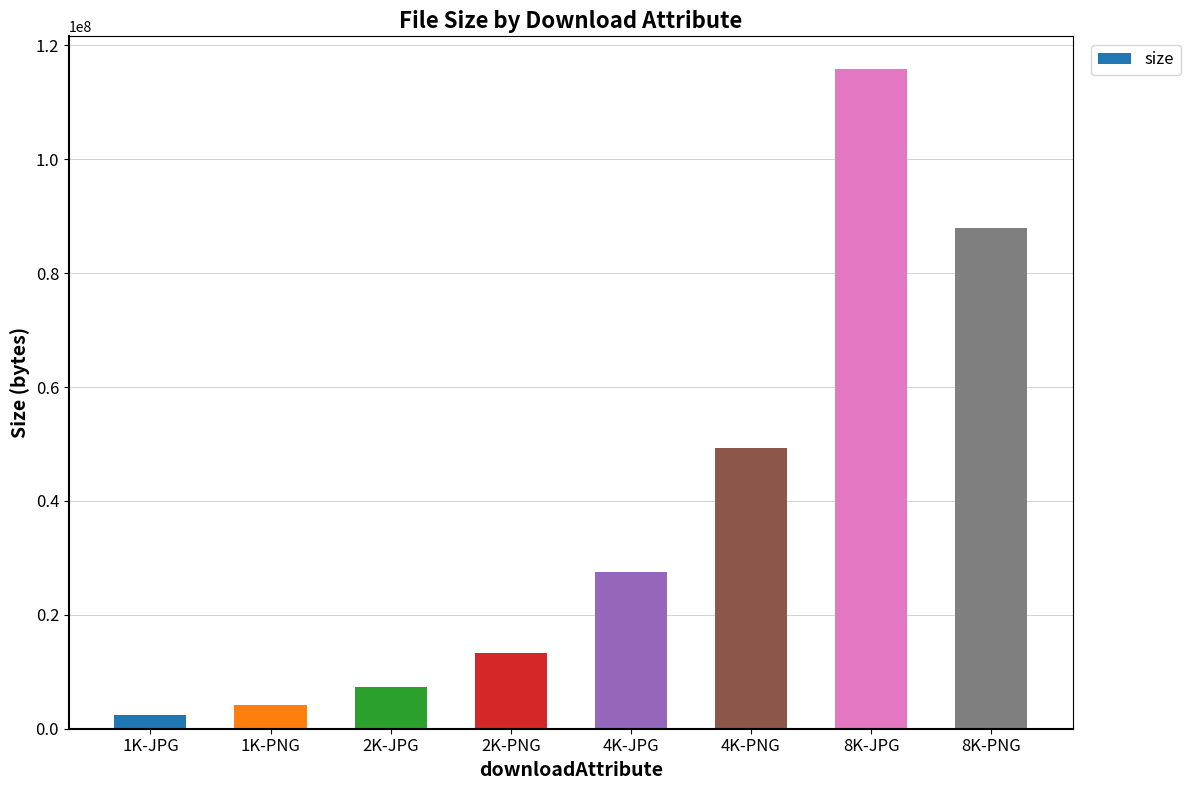

The value at 2K-JPG is 13081563. True or false?

False